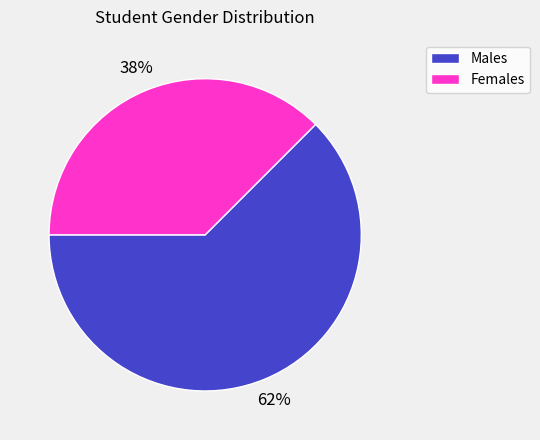

Is it true that Males is 62% of the pie?

True